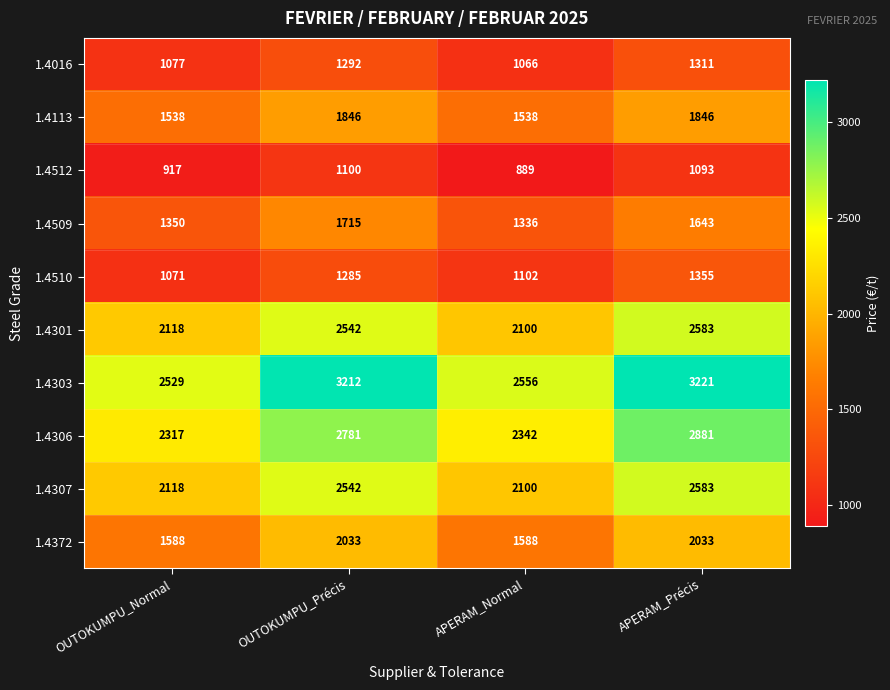

What is the minimum value shown in the chart?

889